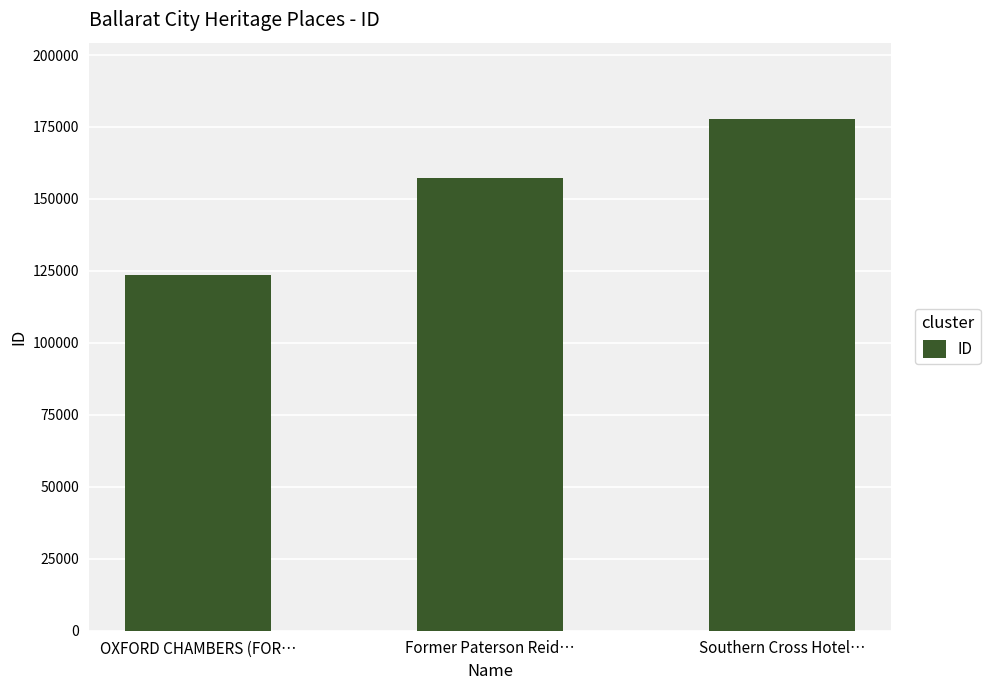

Reading left to right, transcribe all the data shown in this chart.

123497	157135	177650